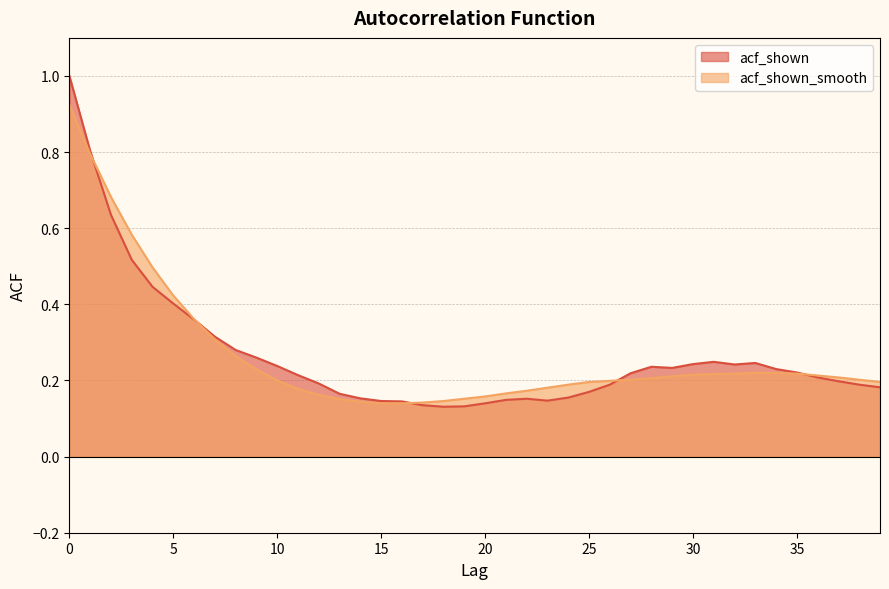

Which series has the largest total across all categories?

acf_shown